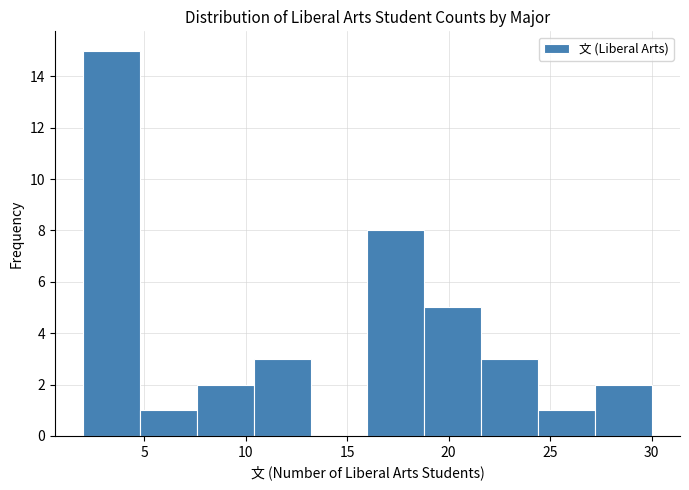

Reading left to right, list every bar in this chart as the range it spans on the x-axis followed by its height. Neither the bar edges nor the heights are printed on the chart, so give them approximately, as read against the axes.

2.0 to 4.8: 15
4.8 to 7.6: 1
7.6 to 10.4: 2
10.4 to 13.2: 3
13.2 to 16.0: 0
16.0 to 18.8: 8
18.8 to 21.6: 5
21.6 to 24.4: 3
24.4 to 27.2: 1
27.2 to 30.0: 2